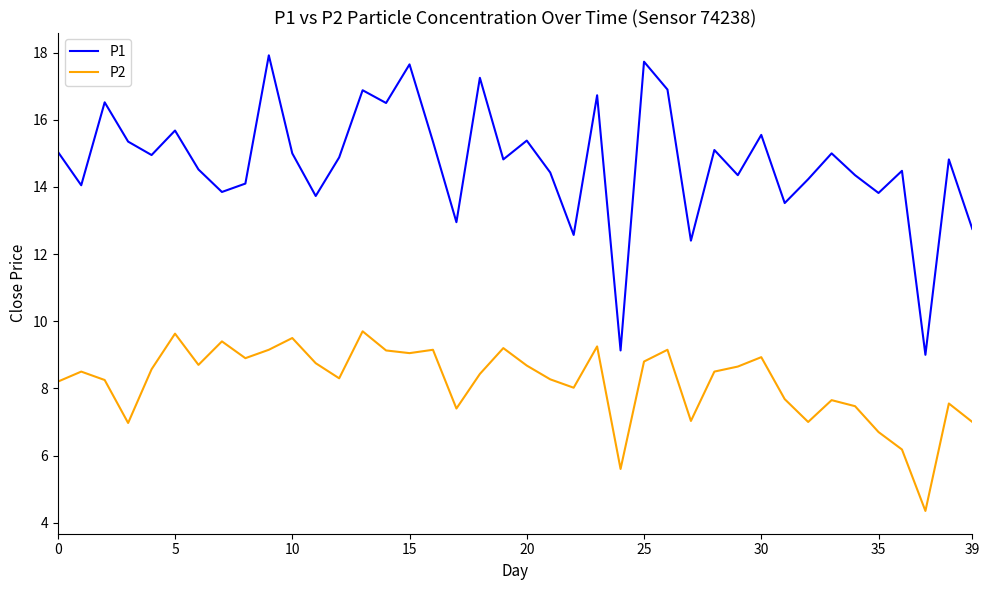

Which series has the largest range (max minus min)?

P1